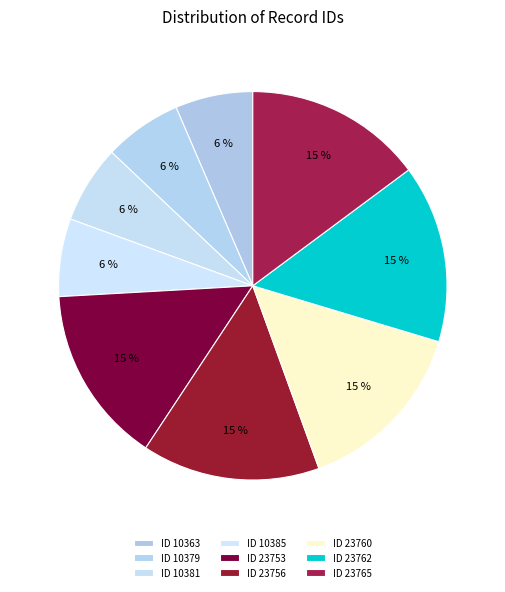

What is the largest slice in the pie chart?

23765